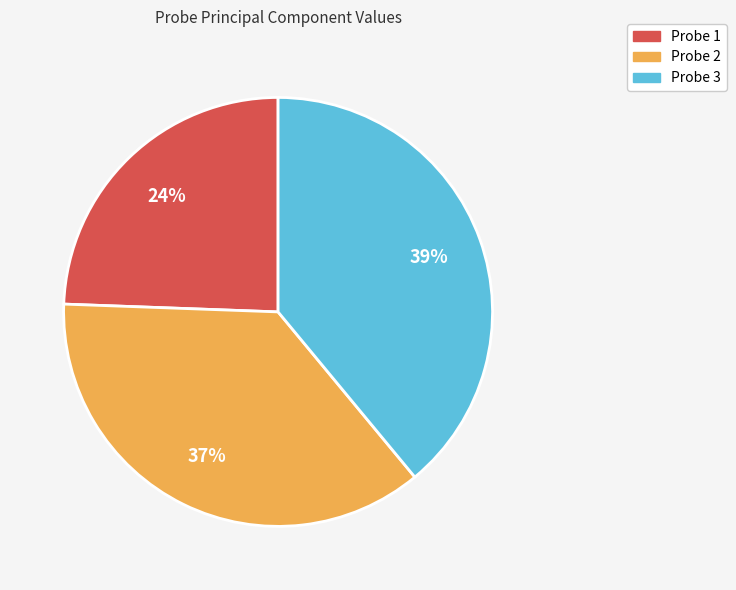

To the nearest percent, what is the average slice percentage?

33%